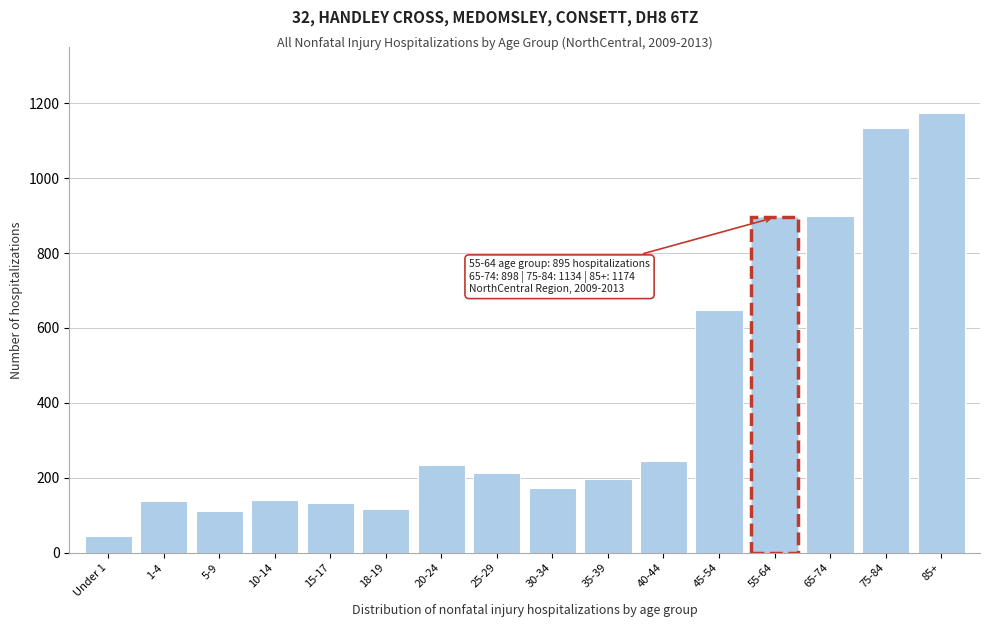

What is the label of the 12th bar from the right?

15-17